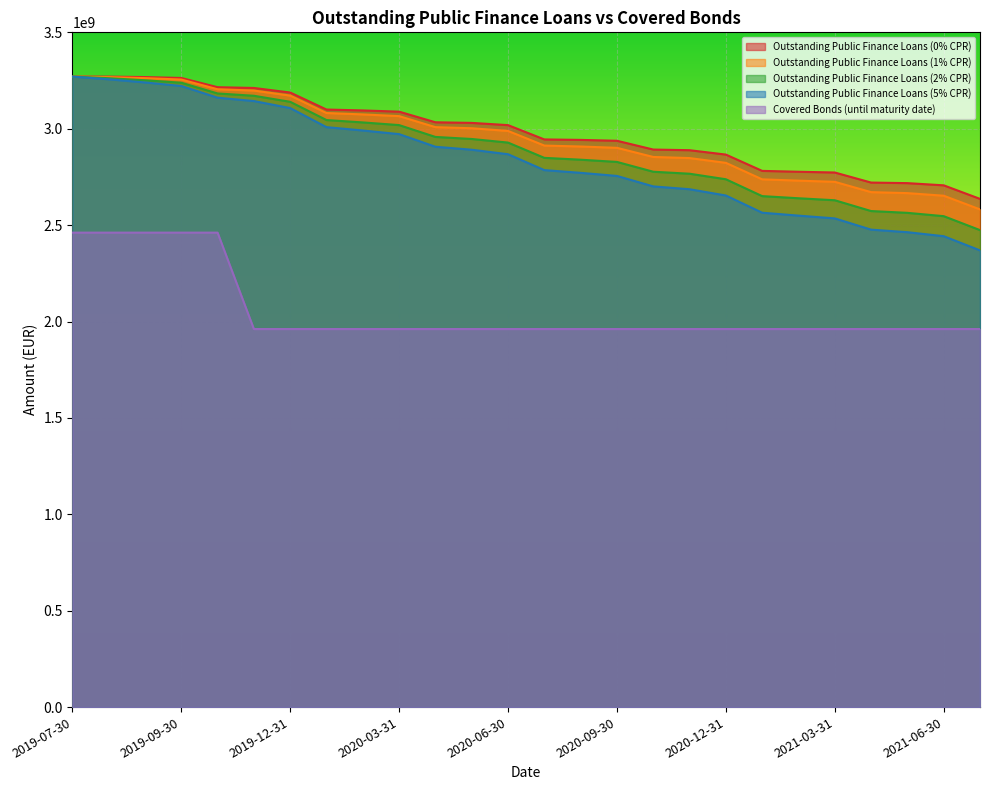

Does the chart display data point markers on the line(s)?

No